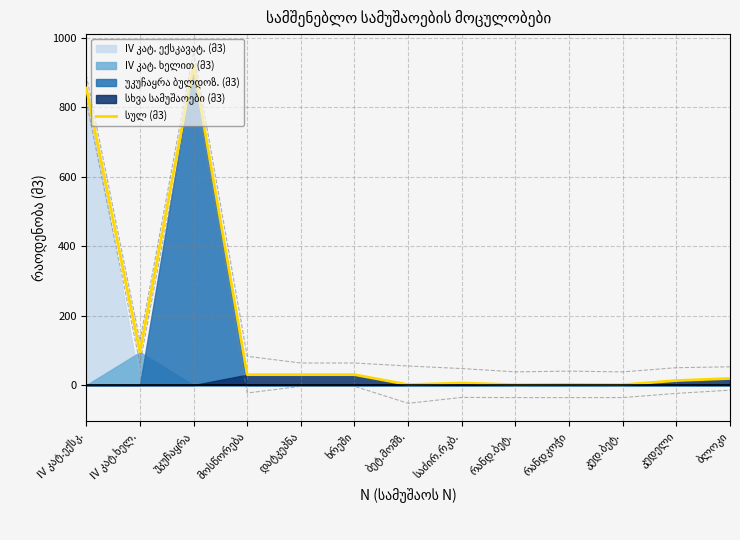

What is the average value?

154.1